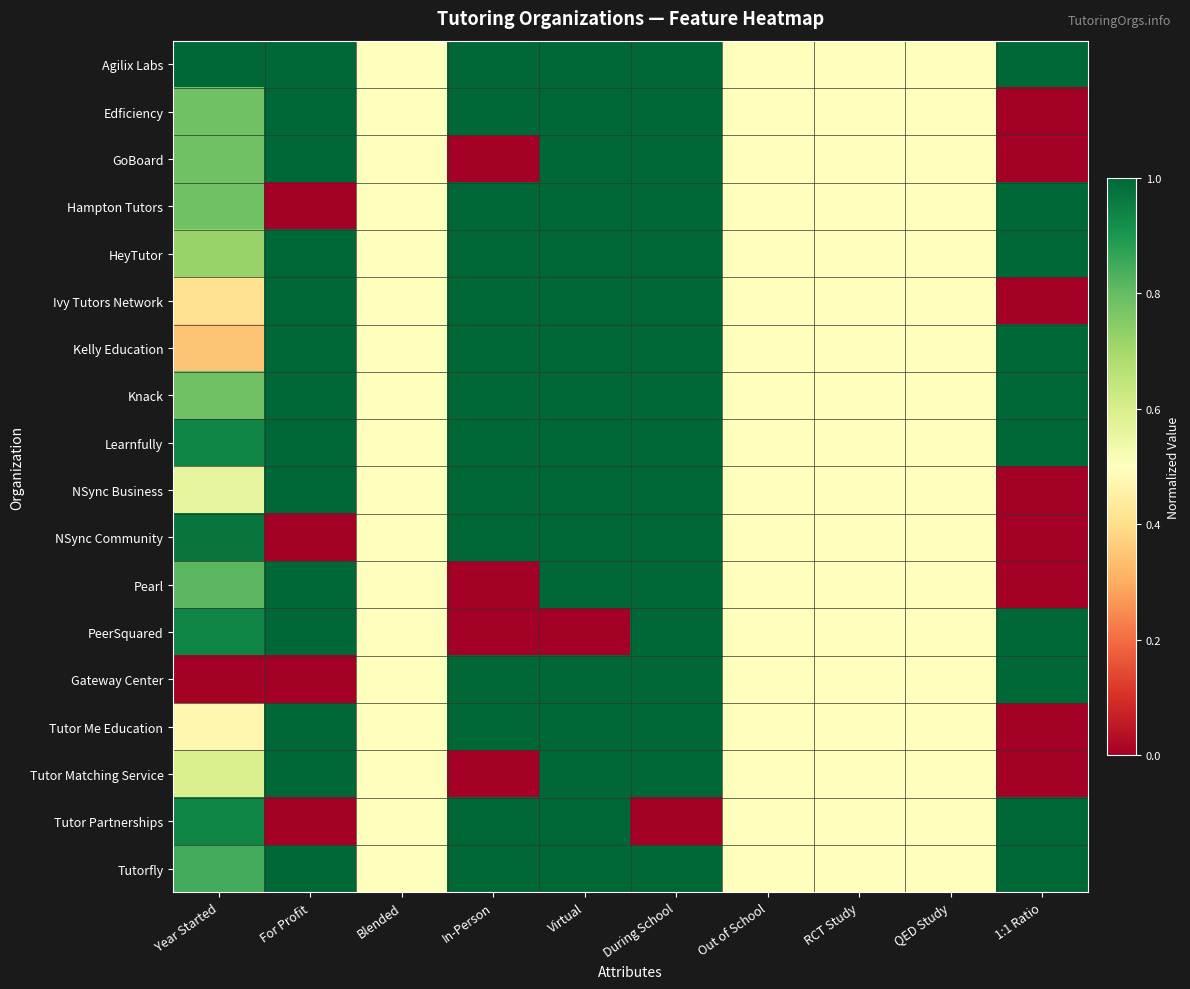

What is the total value across all series at RCT Study?

9.0